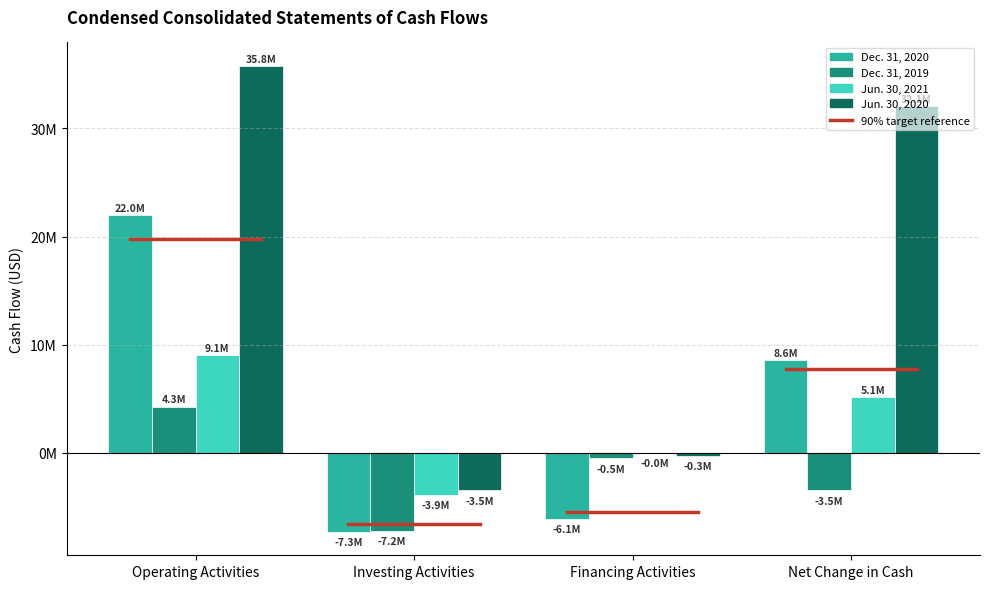

Which series has the largest range (max minus min)?

Jun. 30, 2020